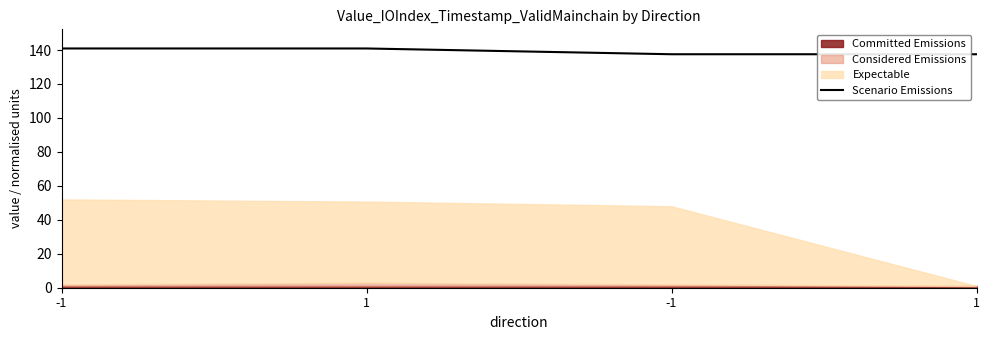

What is the difference between the maximum and minimum values?

3.4